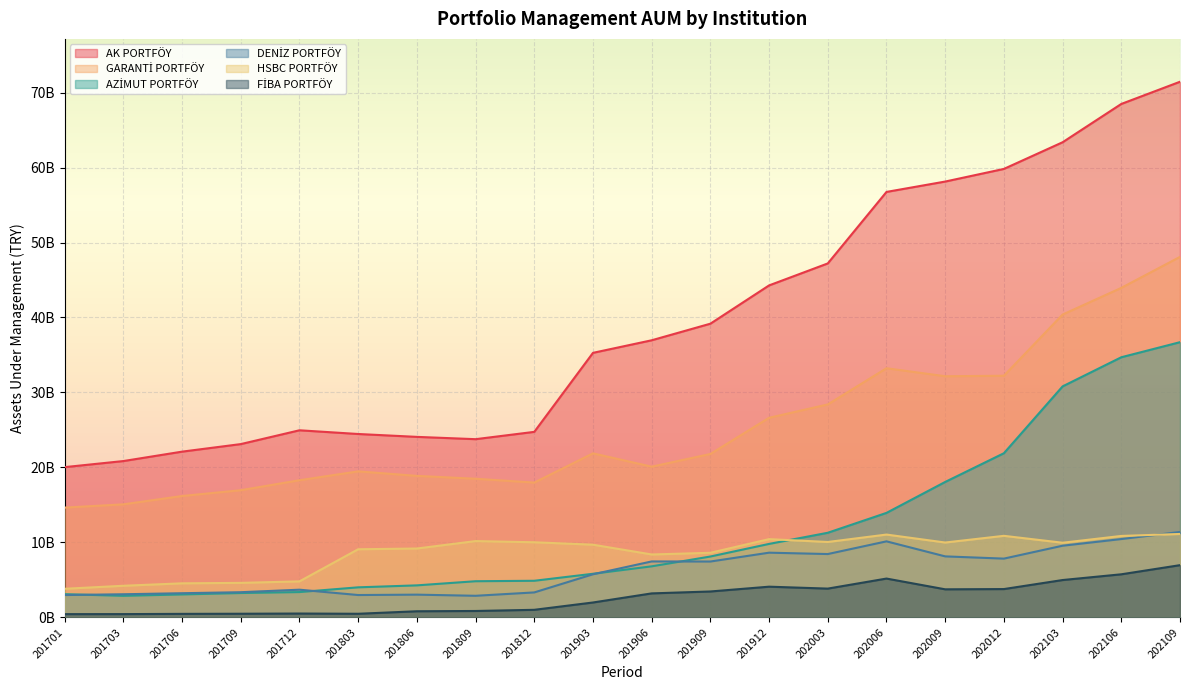

Does the chart display data point markers on the line(s)?

No